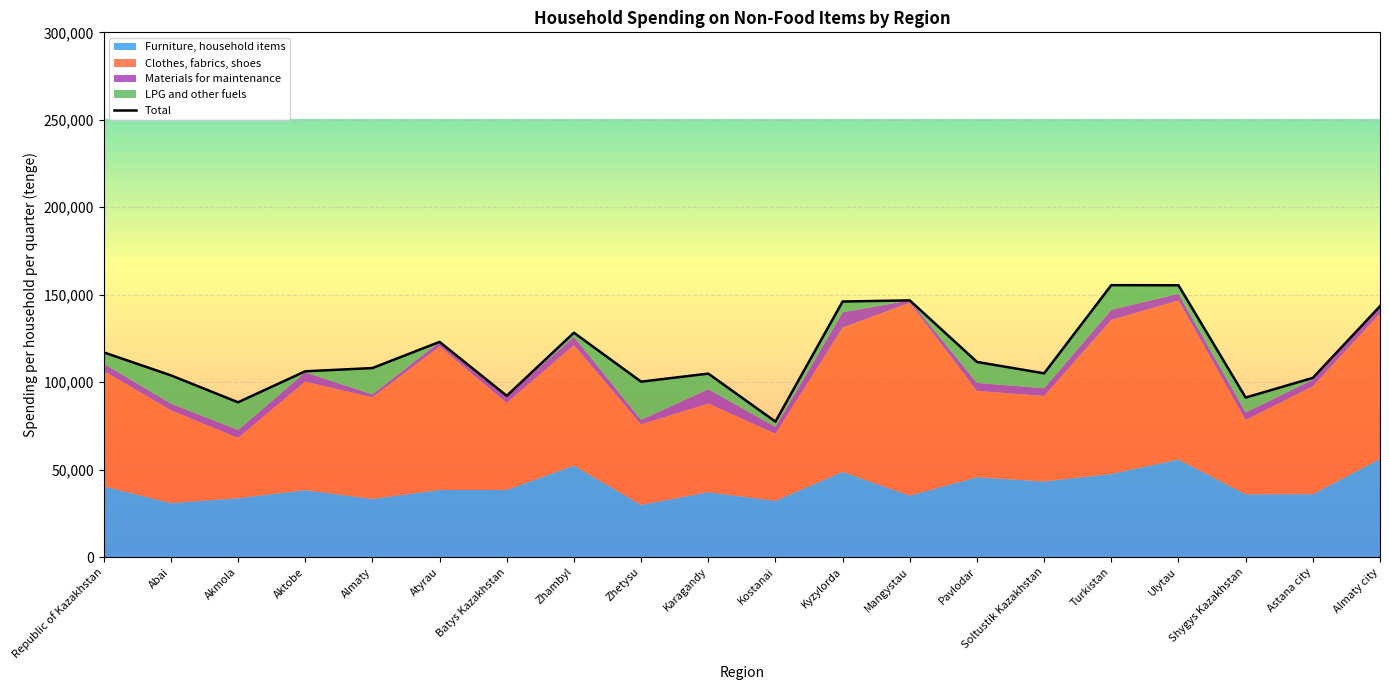

Which label corresponds to the smallest value in the chart?

Atyrau